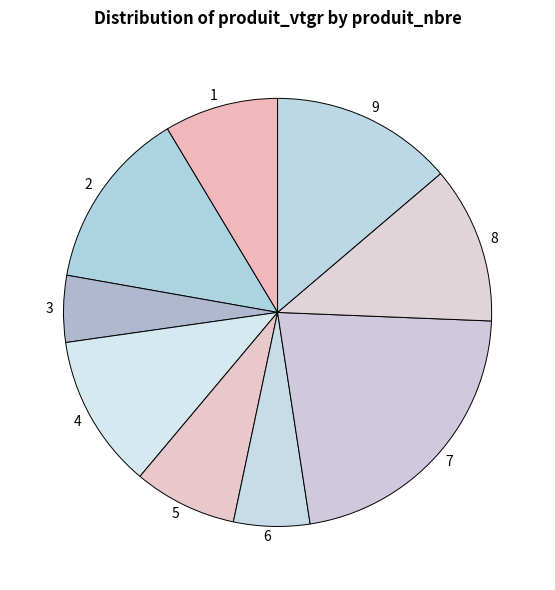

How many slices are in this pie chart?

9